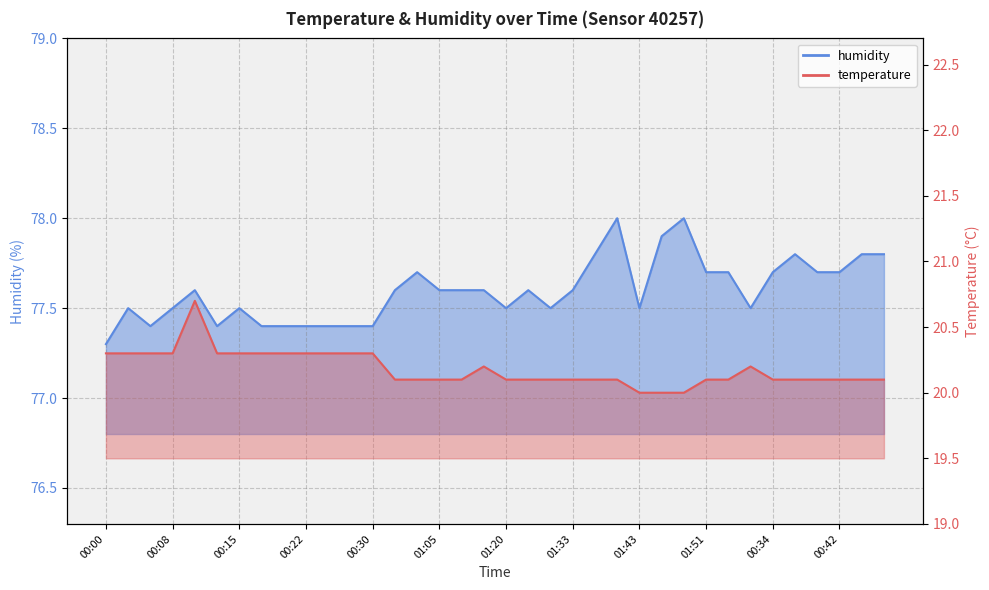

At 00:44, list the series in order from smallest to largest.

temperature, humidity